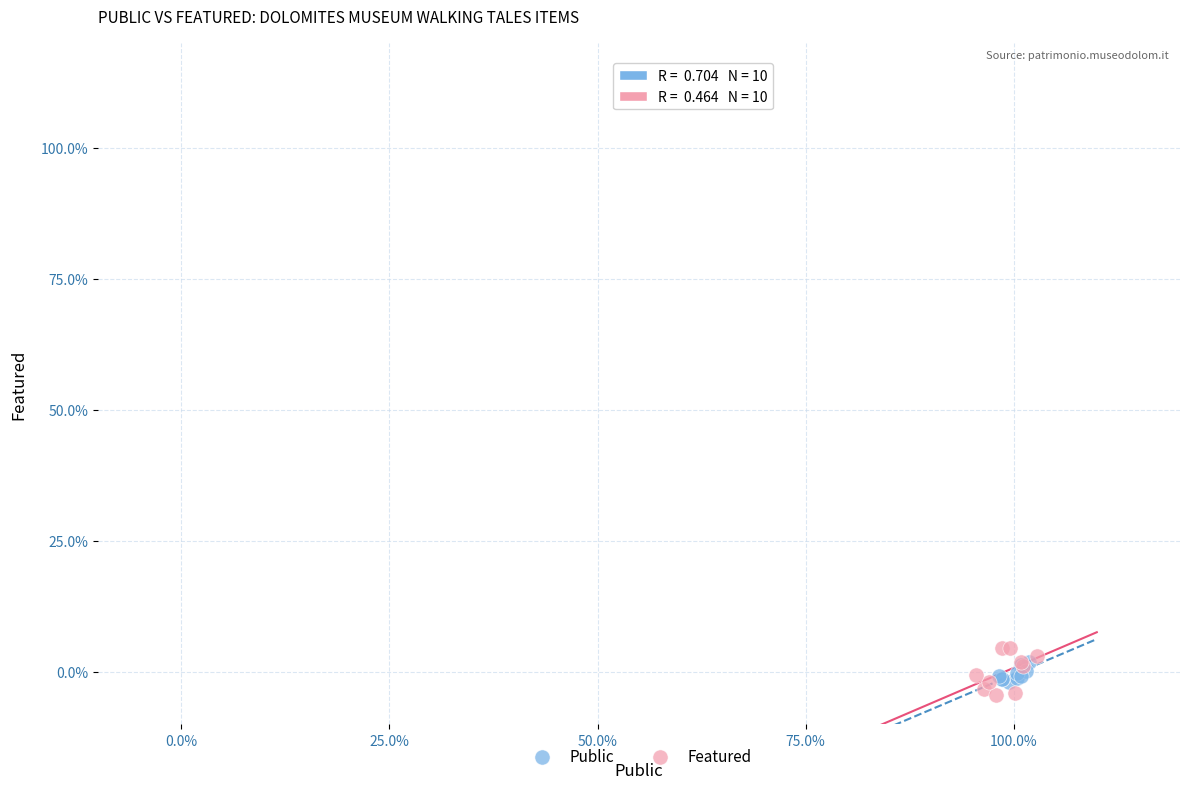

Which series contains the highest Y value?

Featured